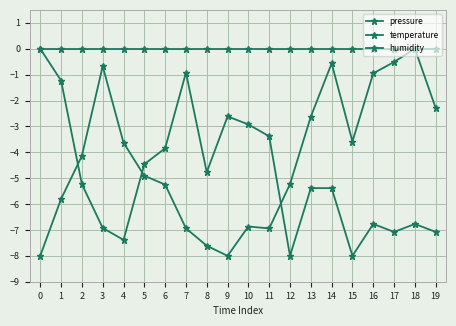

Does the chart have visible grid lines?

Yes